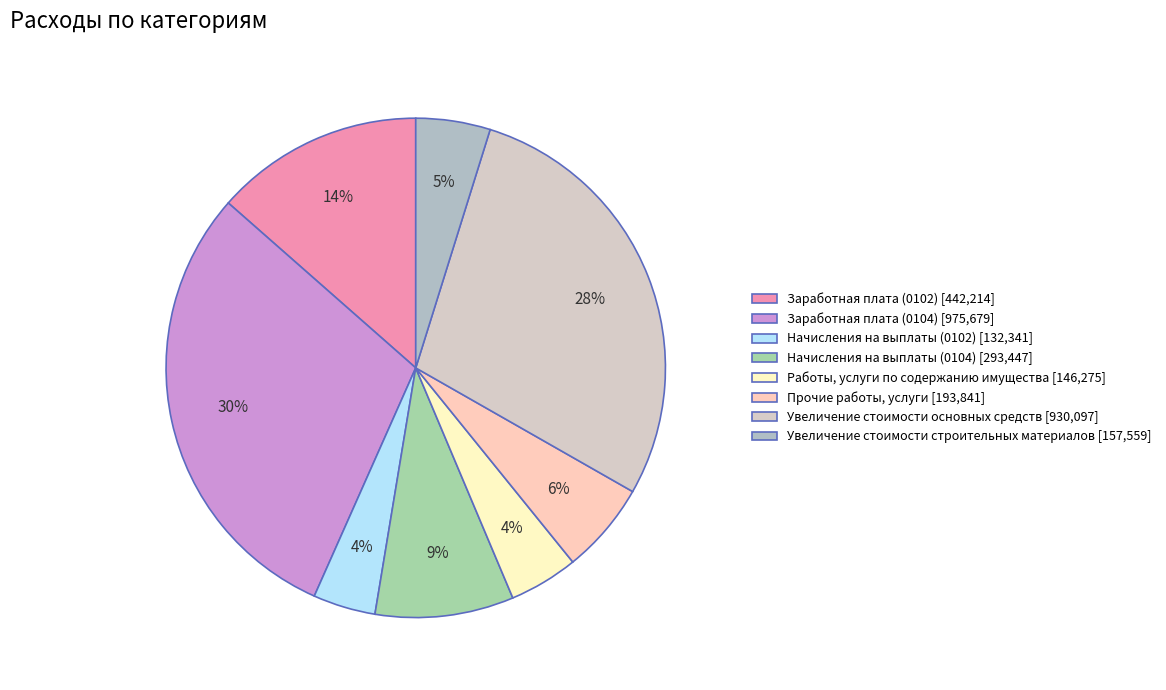

How many slices are in this pie chart?

8